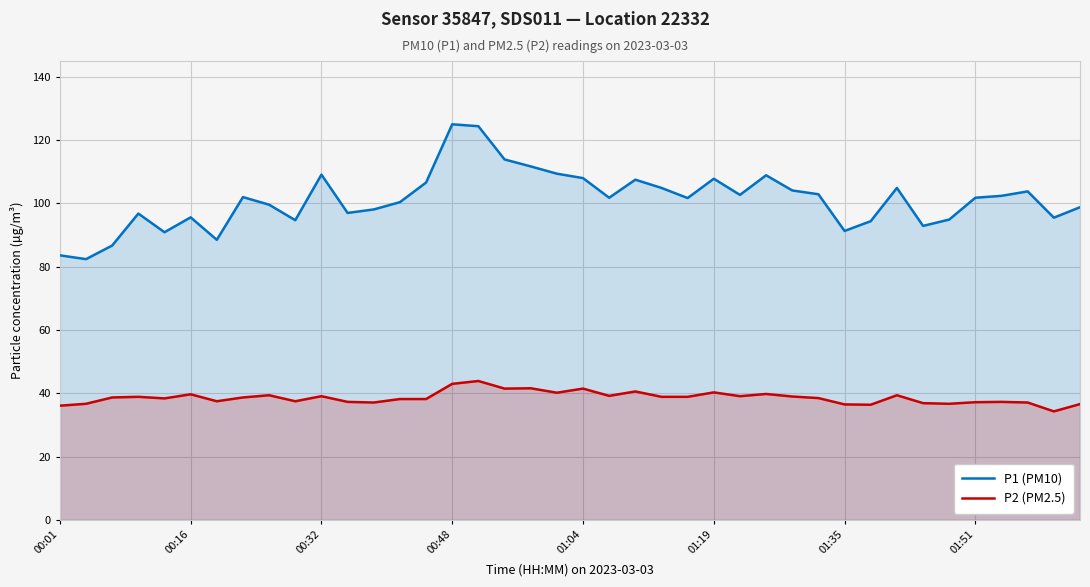

How many interior local valleys does the P2 (PM2.5) series have?

11